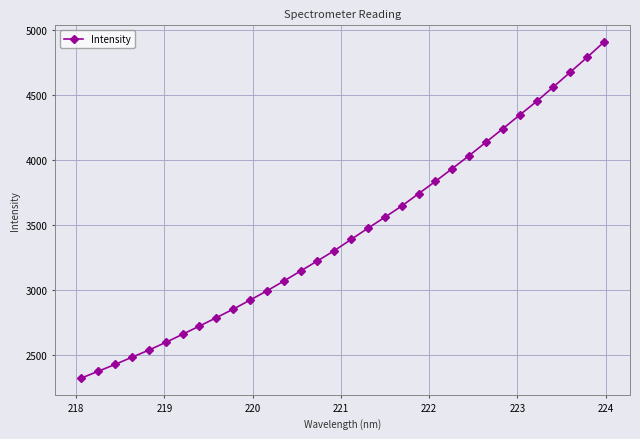

What is the value of the 29th point from the left?

4562.9